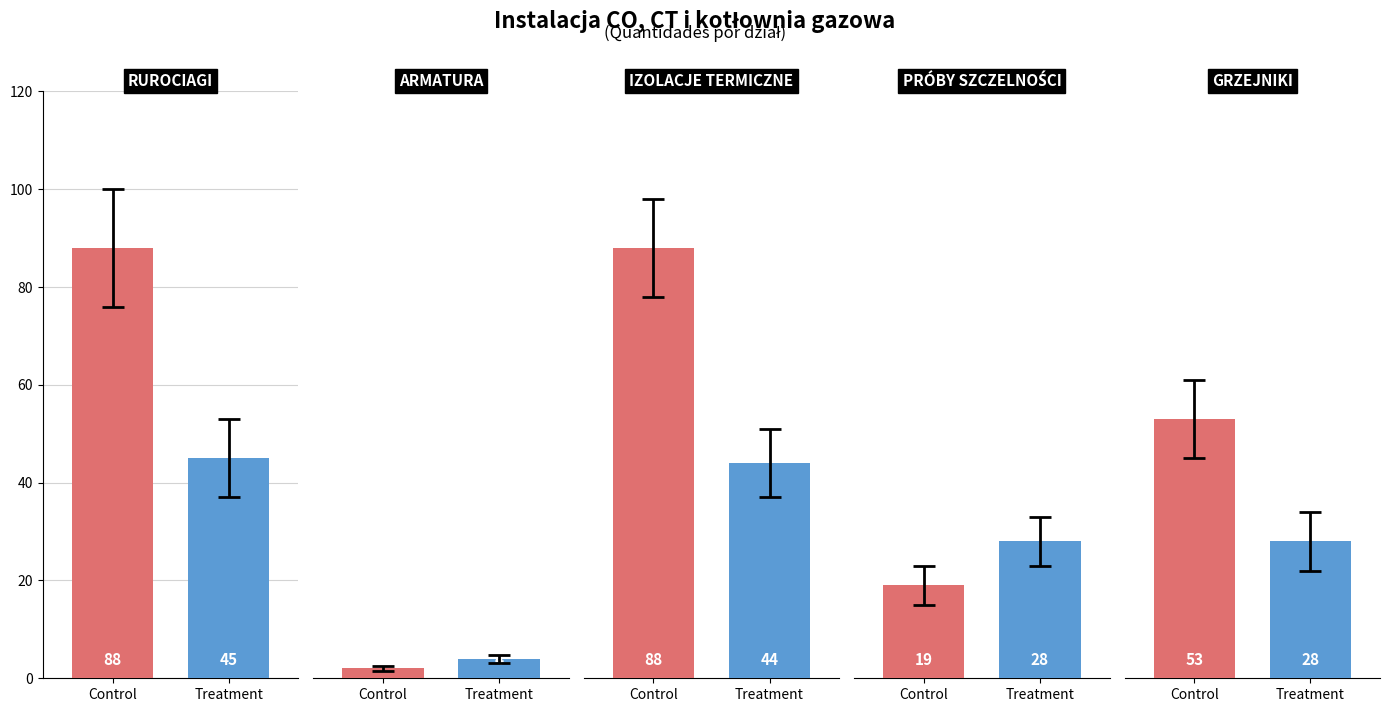

Which series has the widest spread of values?

Control